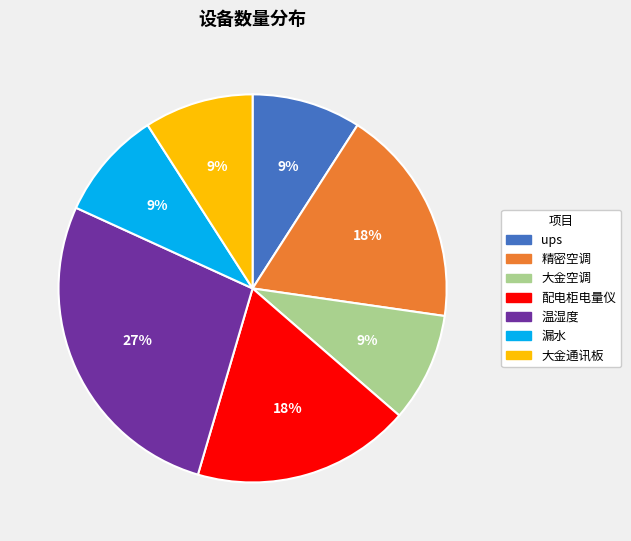

Is ups the majority of the pie?

No